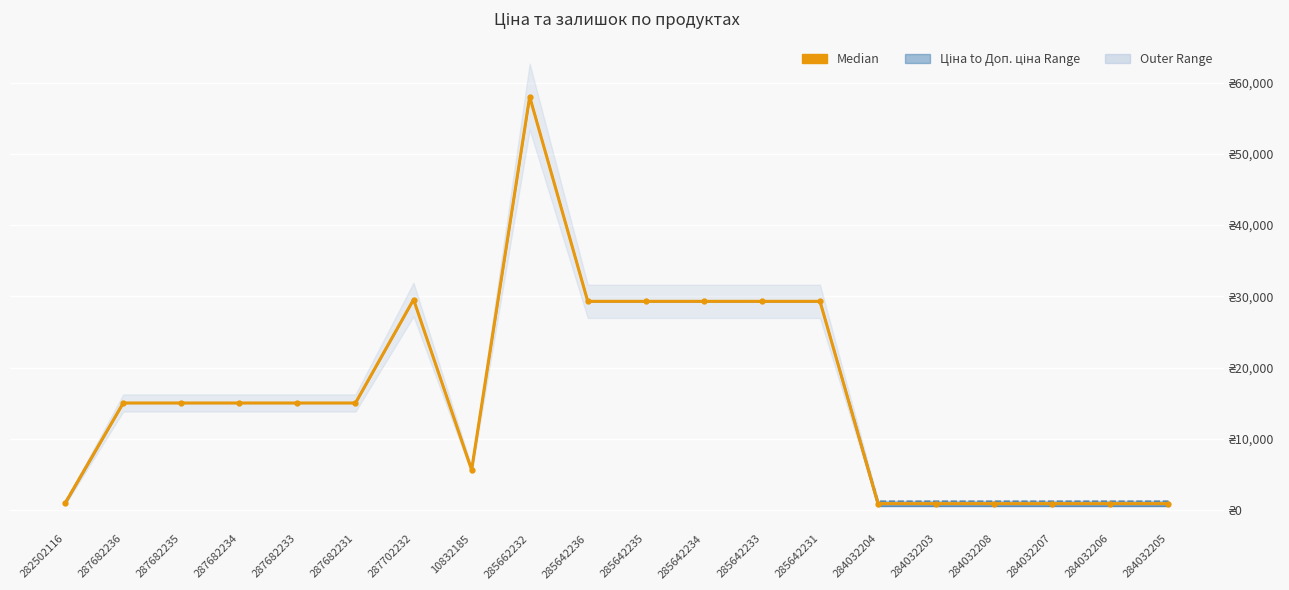

At which category does Ціна reach its first local valley?

10832185